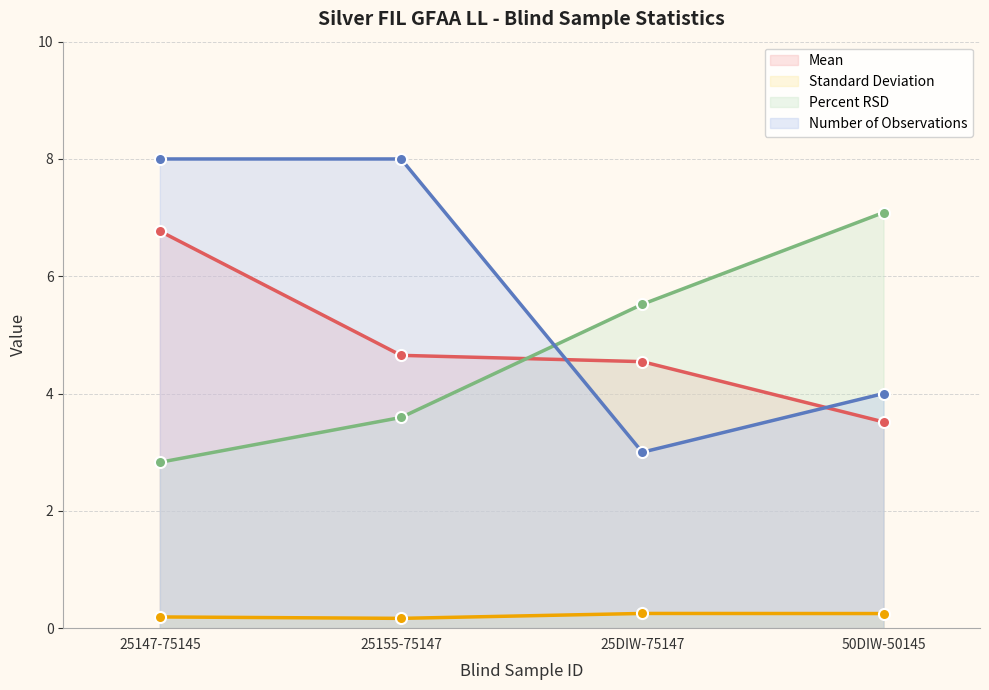

What are all the series names shown in the legend?

Mean, Standard Deviation, Percent RSD, Number of Observations